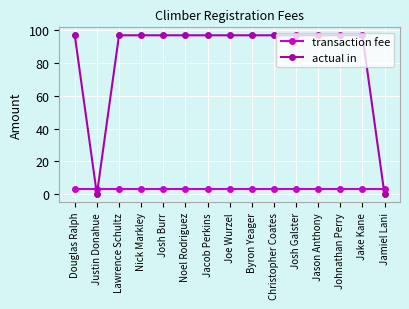

Which series has the widest spread of values?

actual in